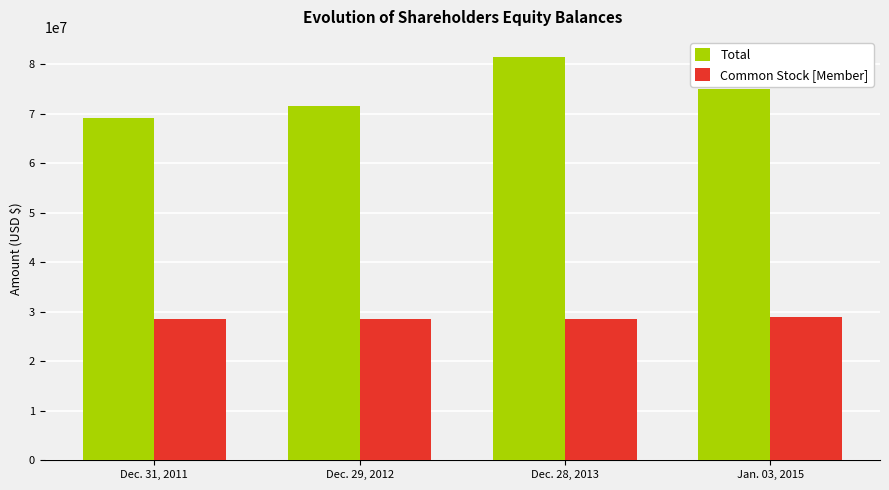

At which category does the chart reach its peak across all series?

Dec. 28, 2013